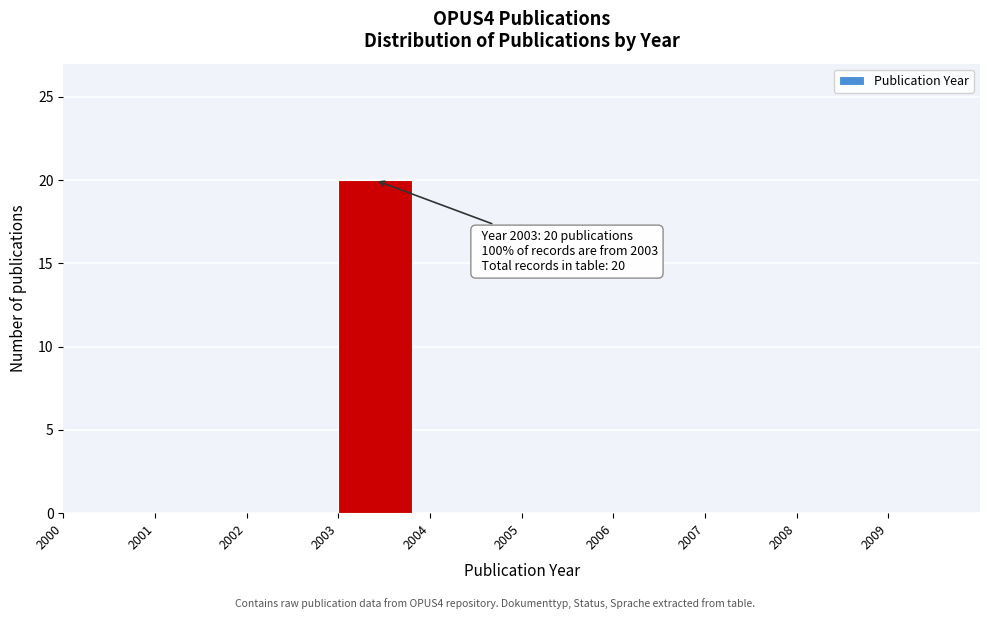

Which range on the x-axis has the tallest bar?

2003 to 2004